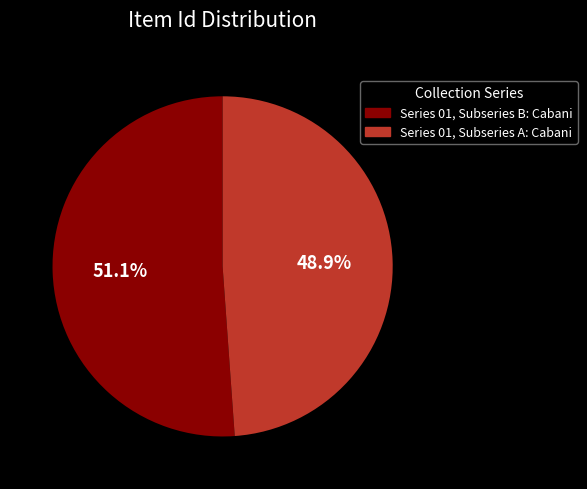

How many slices are in this pie chart?

2